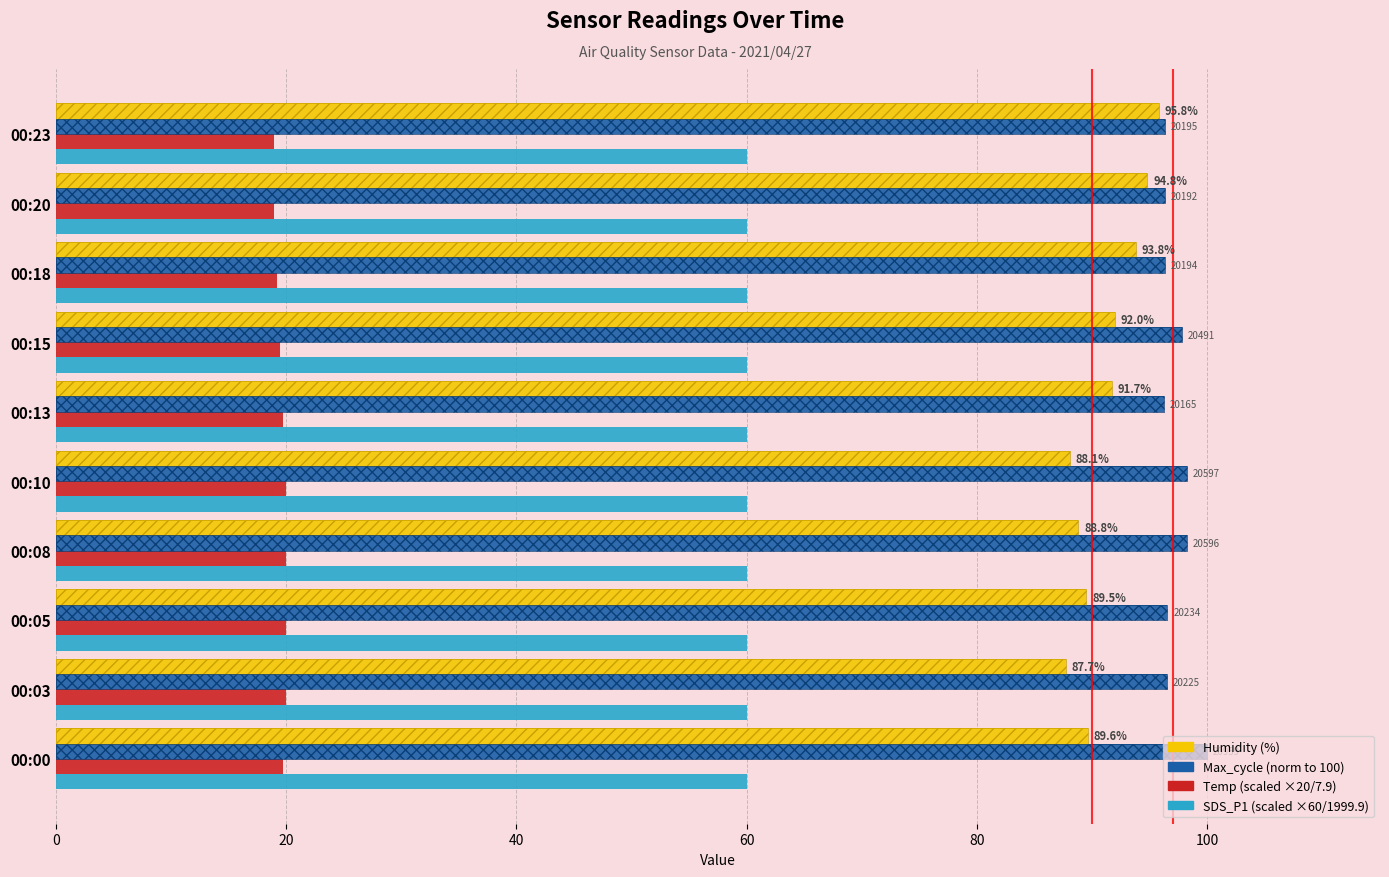

What is the value of the Humidity bar at the 2nd from the left?

87.7